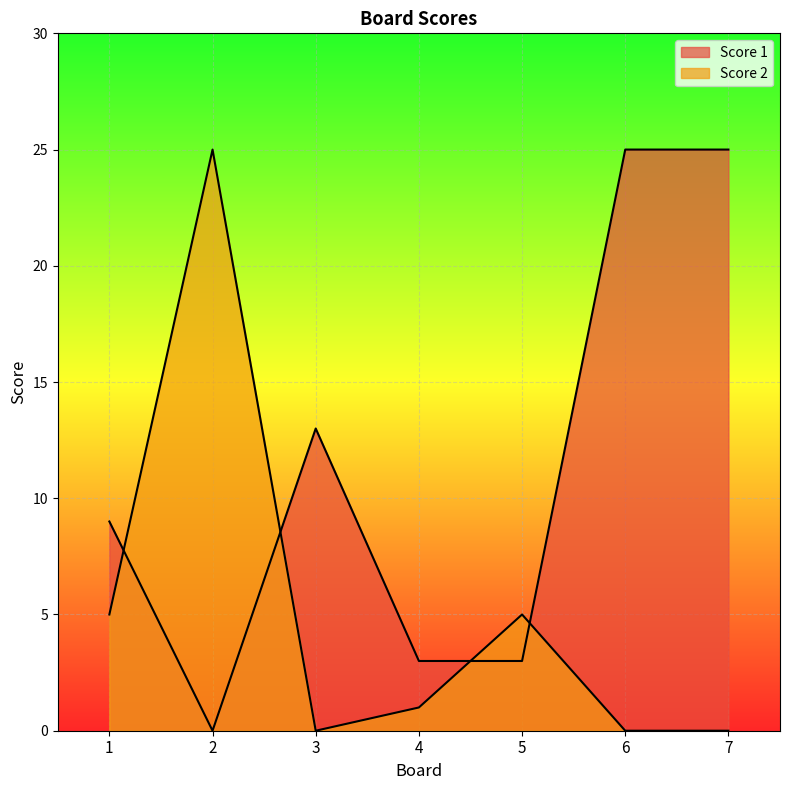

Rank the categories by Score 1 value from lowest to highest.

2, 4, 5, 1, 3, 6, 7